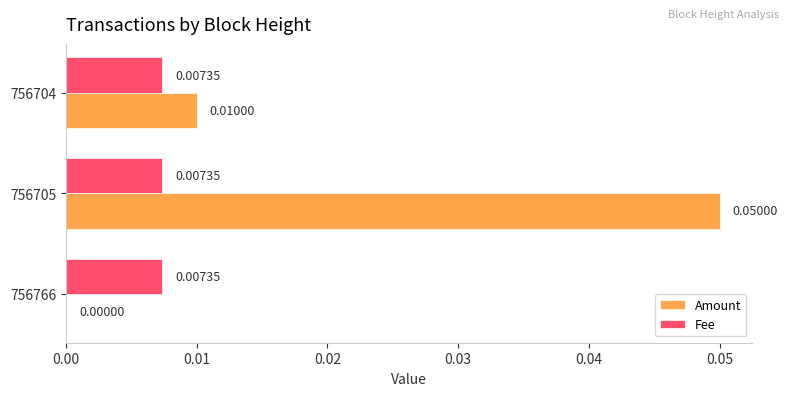

Between 756705 and 756704, which series saw the biggest shift?

Amount